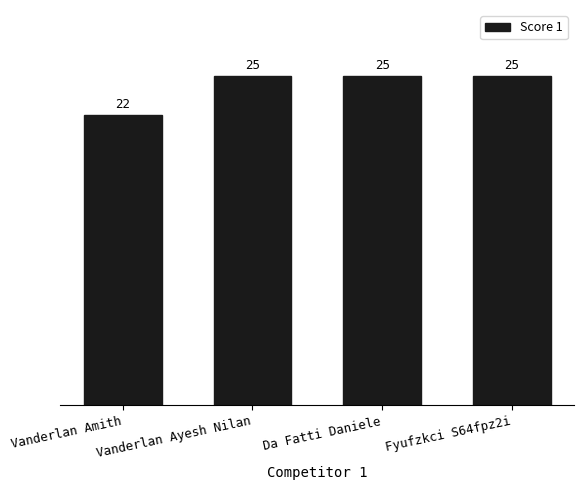

Reading right to left, list all the values displayed in this chart.

Fyufzkci S64fpz2i=25	Da Fatti Daniele=25	Vanderlan Ayesh Nilan=25	Vanderlan Amith=22